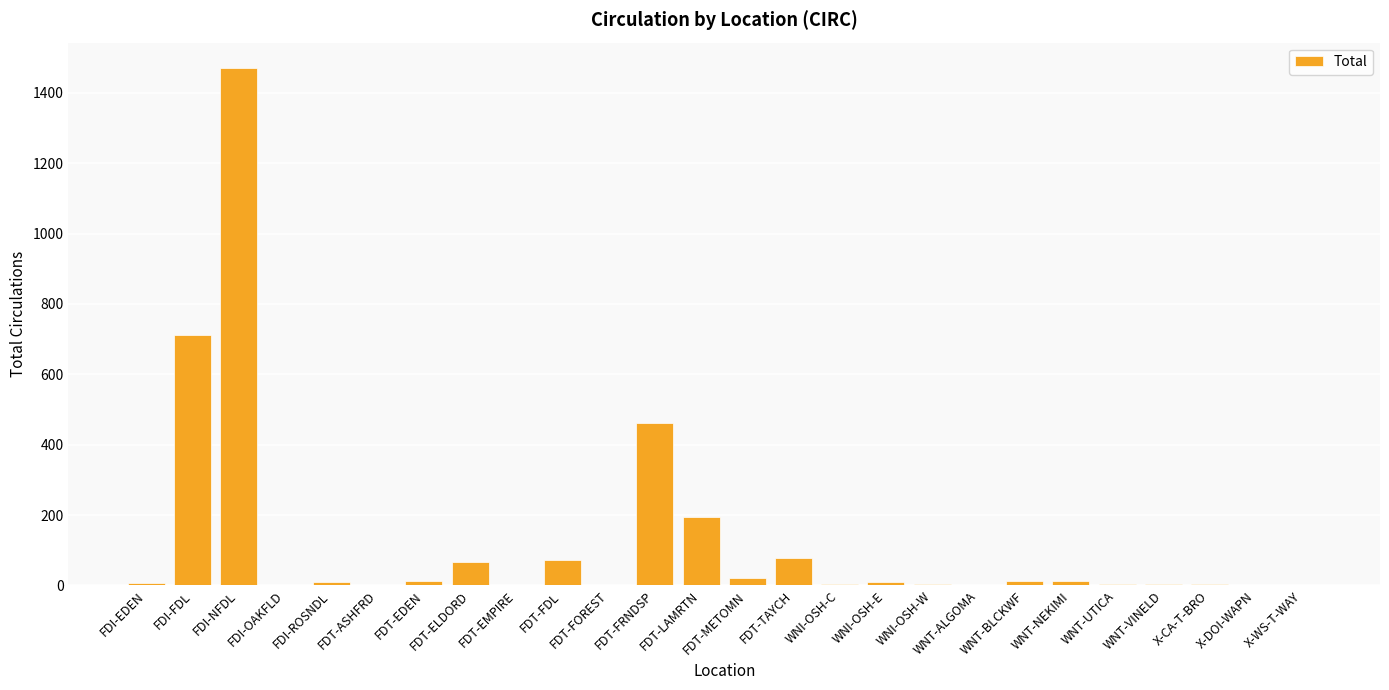

What is the greatest value displayed?

1469